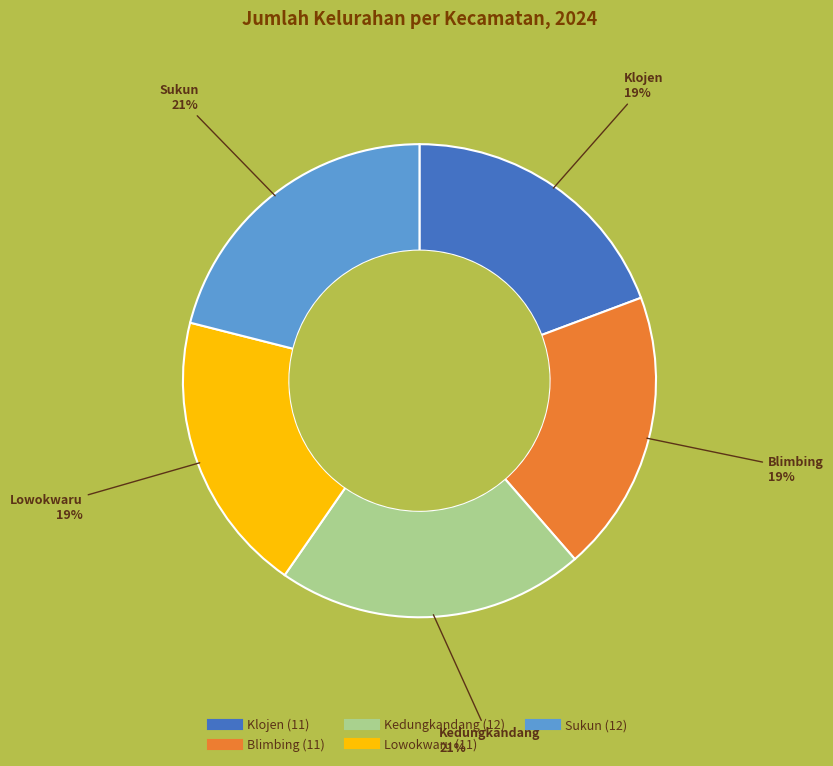

To the nearest percent, what is the difference between the largest and smallest slice percentages?

2%